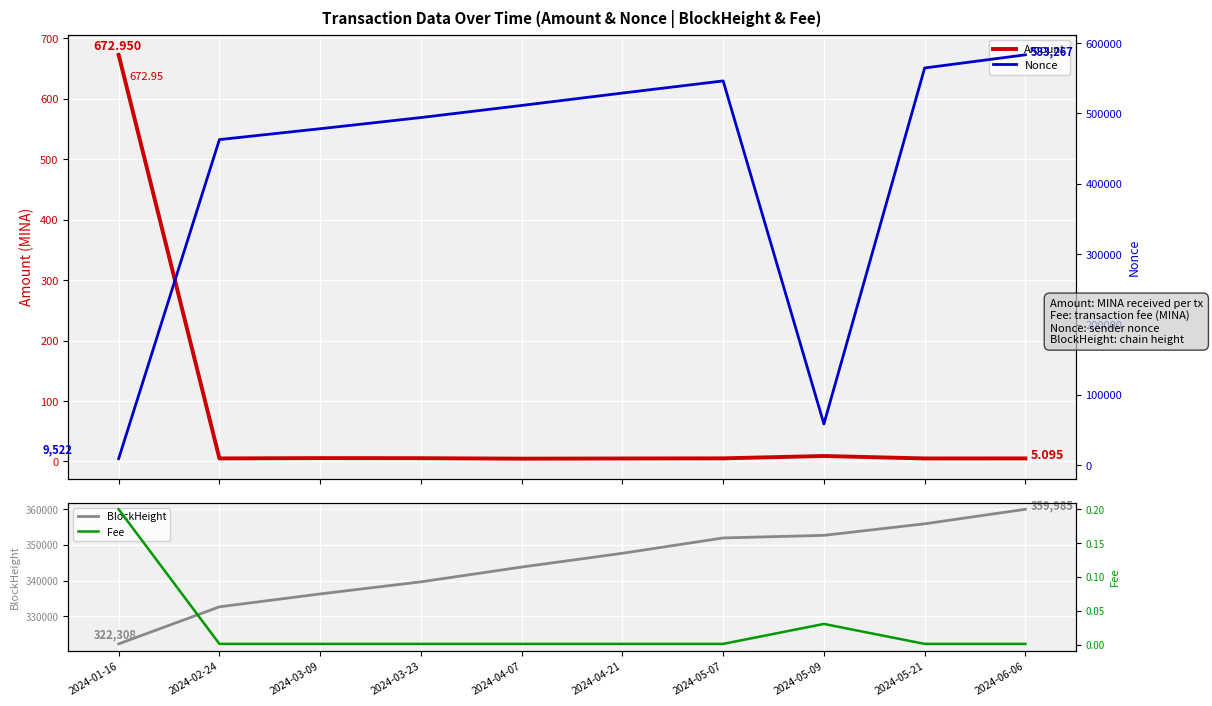

What is the difference between the second highest and minimum values in the Amount series?

4.4